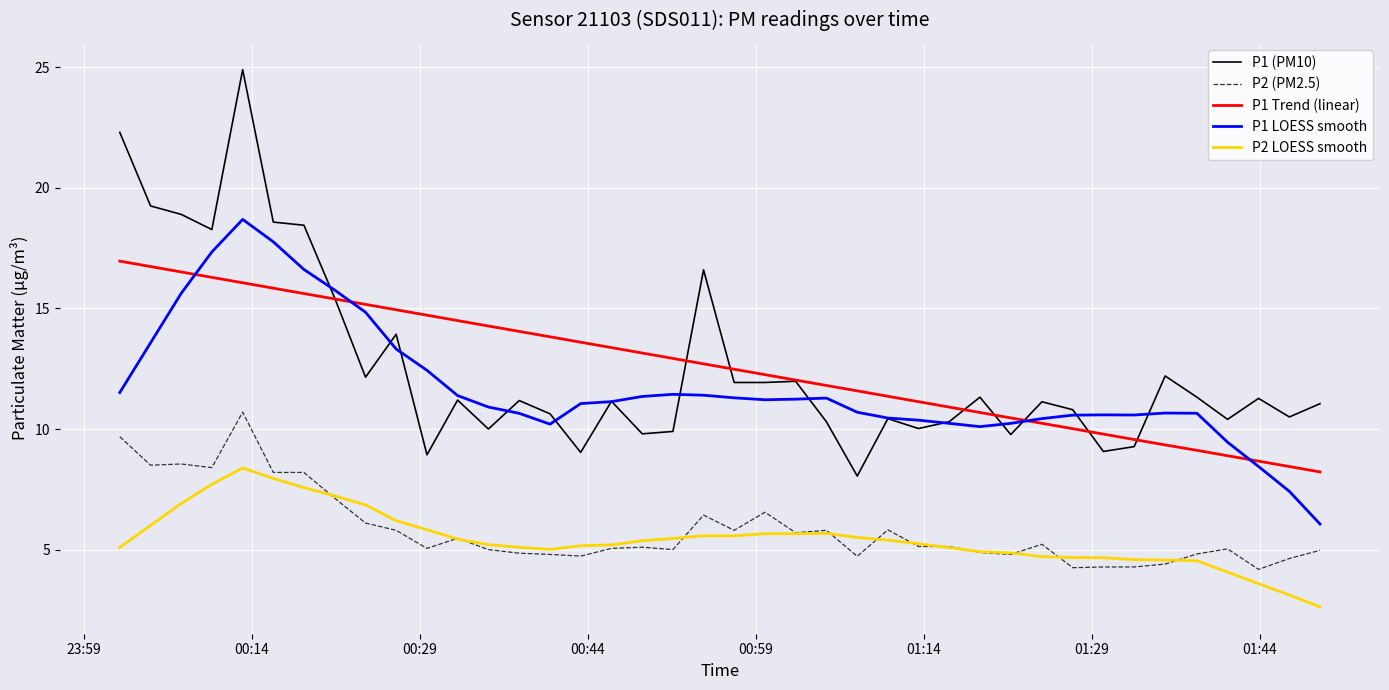

True or false: P1 LOESS smooth and P2 (PM2.5) intersect in this chart.

False